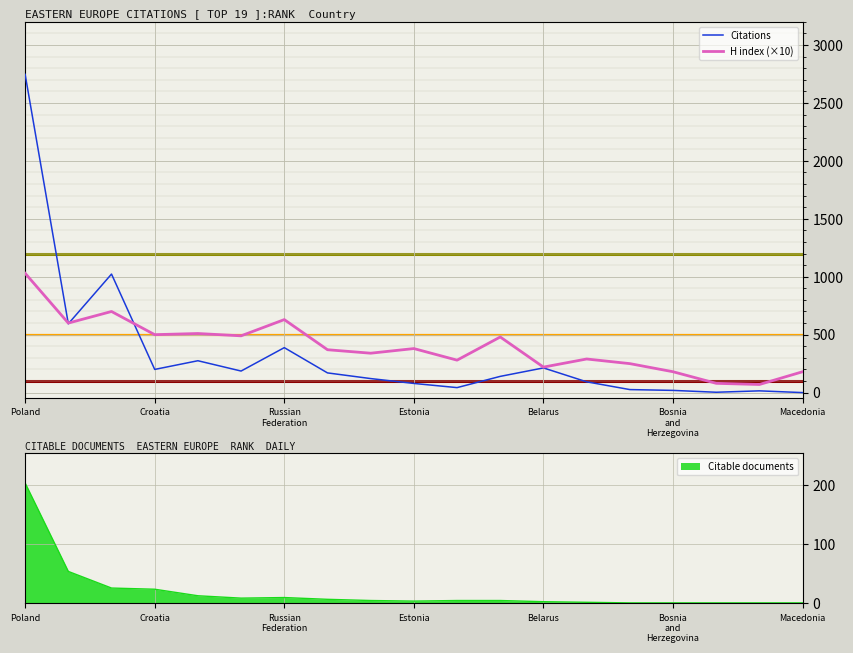

The value of Citations at Poland is 3977. True or false?

False